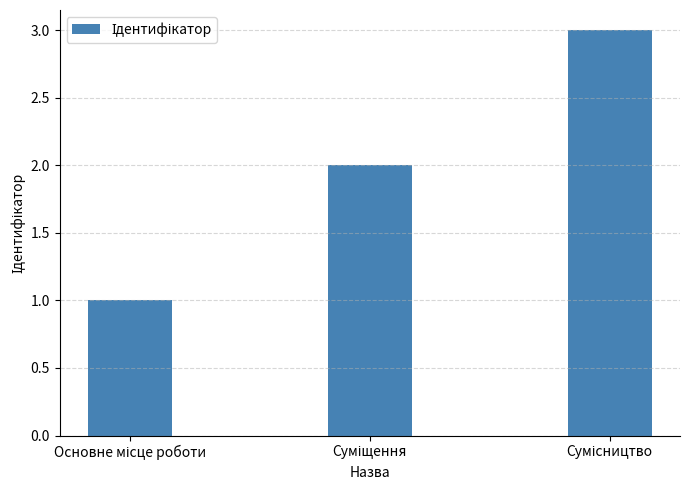

How many bars are there in total?

3